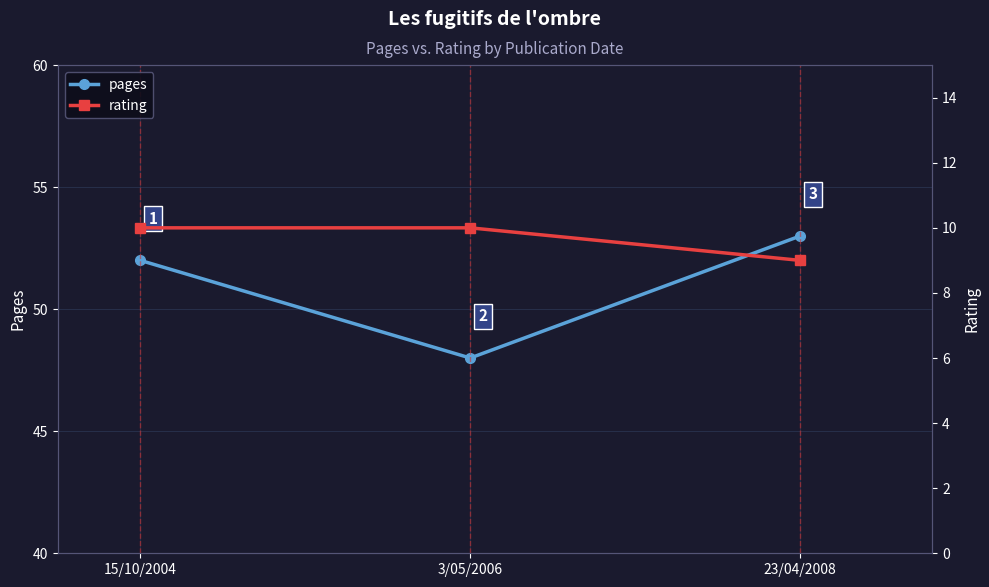

Which label corresponds to the largest value in the chart?

23/04/2008